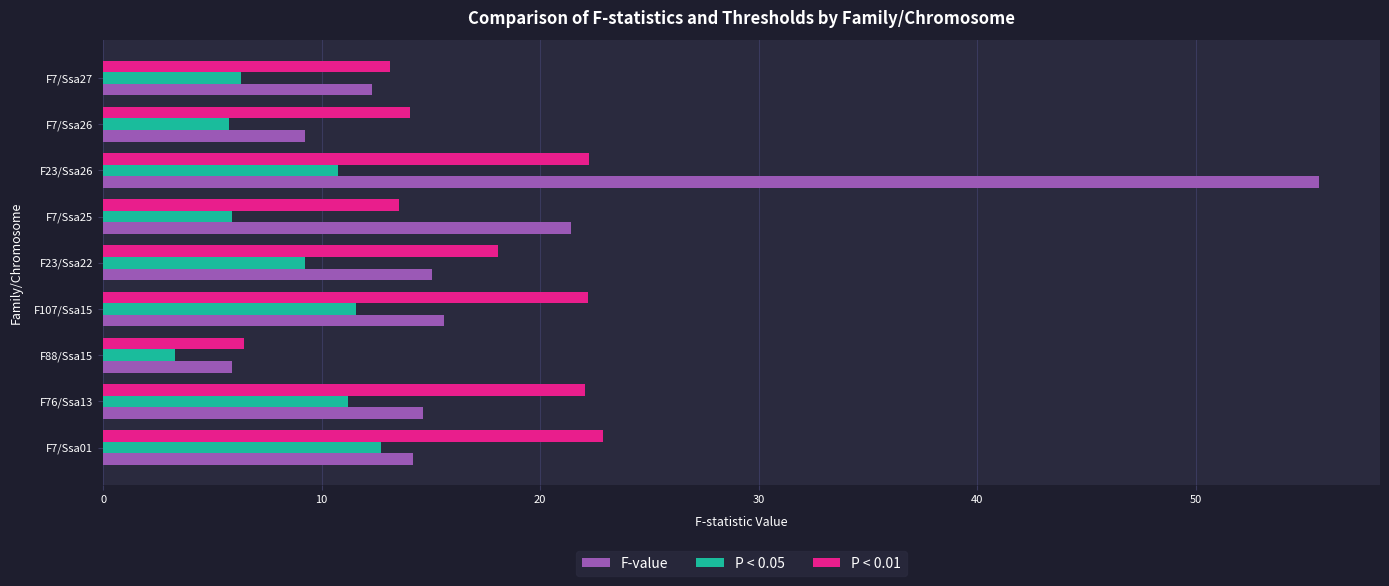

What is the difference between the F-value values at F7/Ssa01 and F7/Ssa25?

7.2